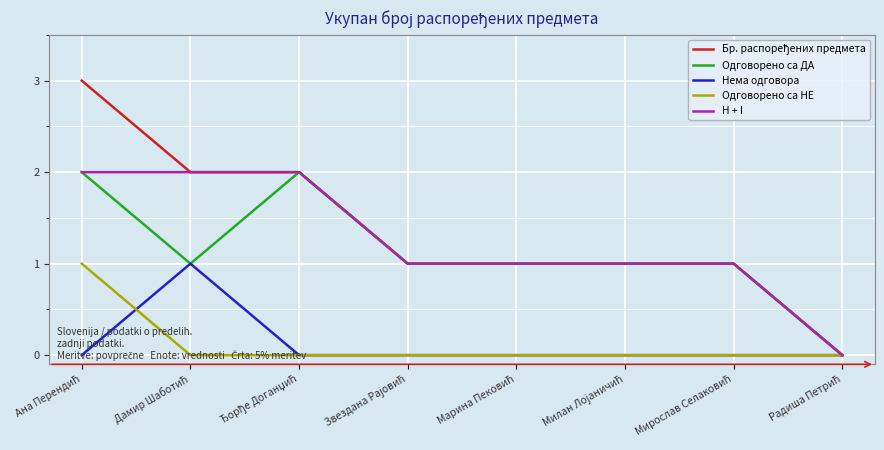

What is the greatest value displayed?

3